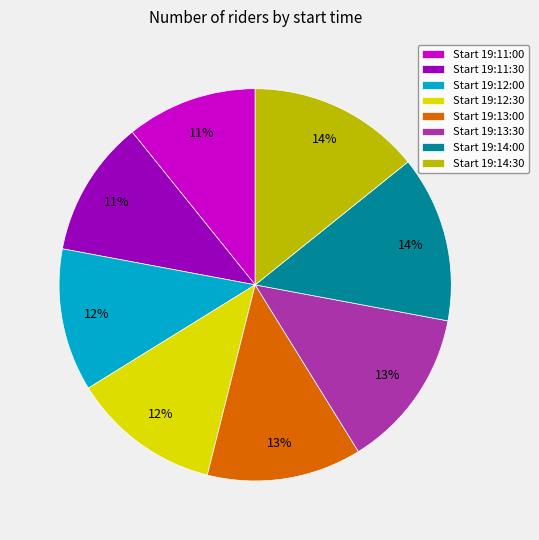

To the nearest percent, what portion does Start 19:14:30 represent?

14%